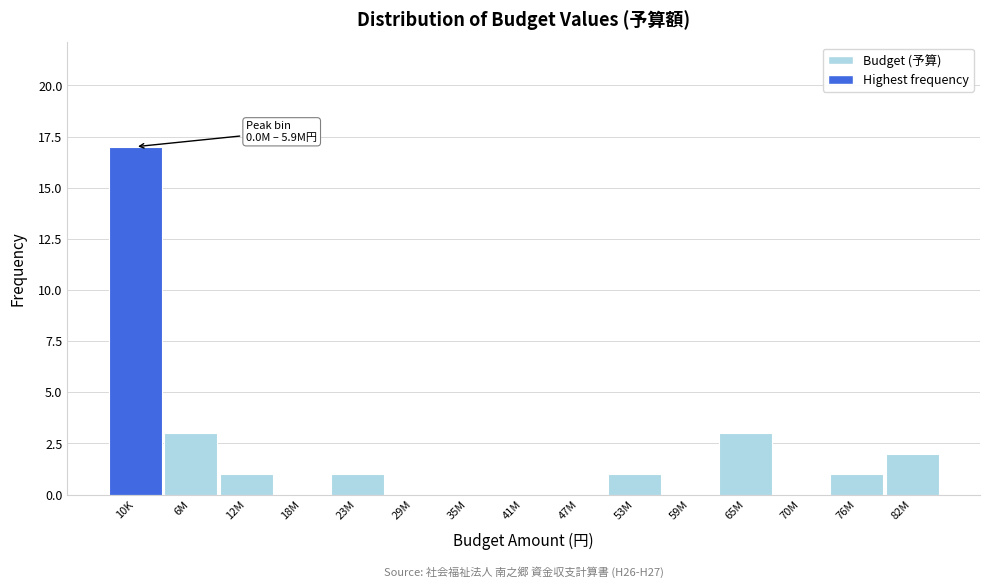

Reading left to right, extract all data points from this chart.

10K=17	6M=3	12M=1	18M=0	23M=1	29M=0	35M=0	41M=0	47M=0	53M=1	59M=0	65M=3	70M=0	76M=1	82M=2